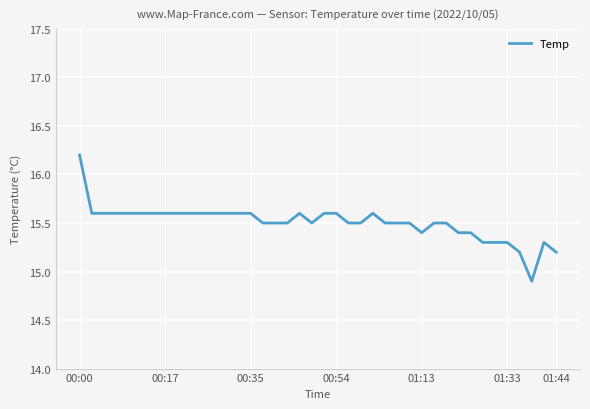

What is the greatest value displayed?

16.2